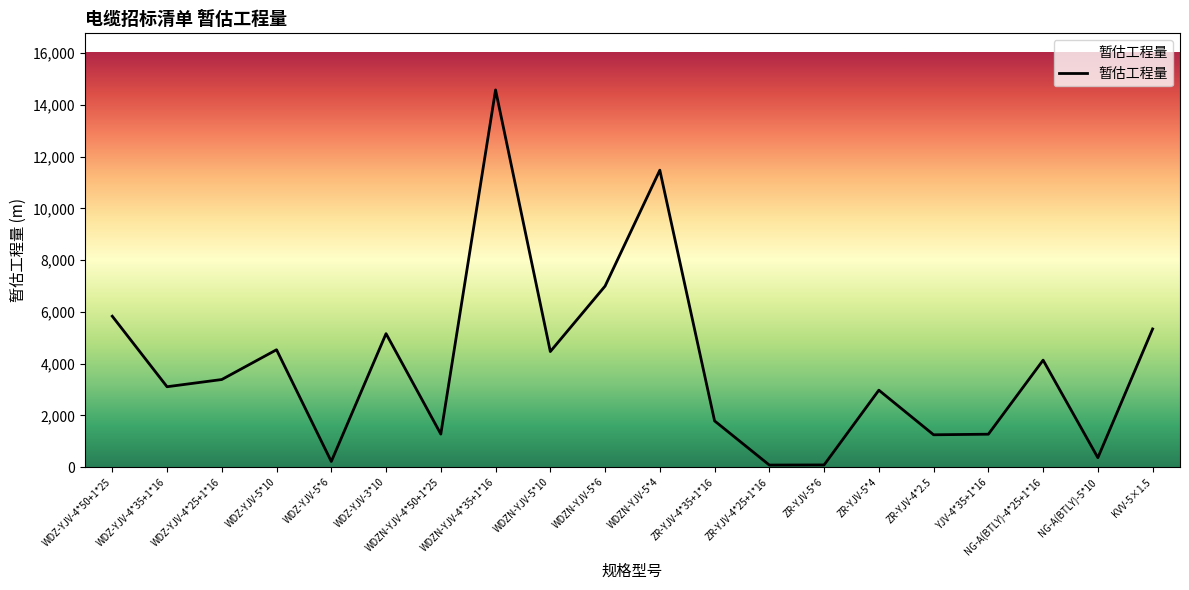

What position from the left is WDZN-YJV-4*50+1*25?

7